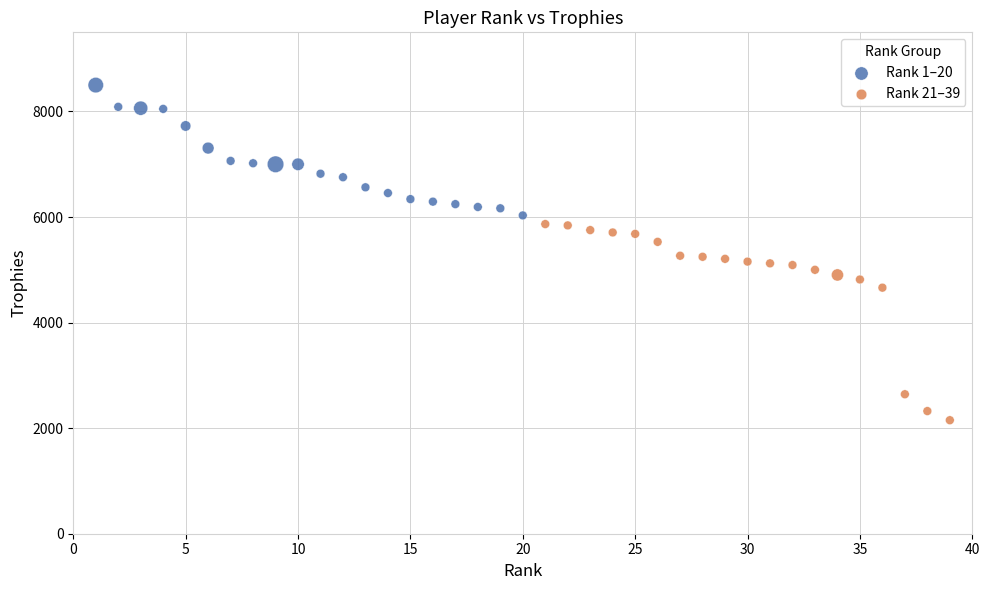

Which series has the largest Y range (max minus min)?

Rank 21–39